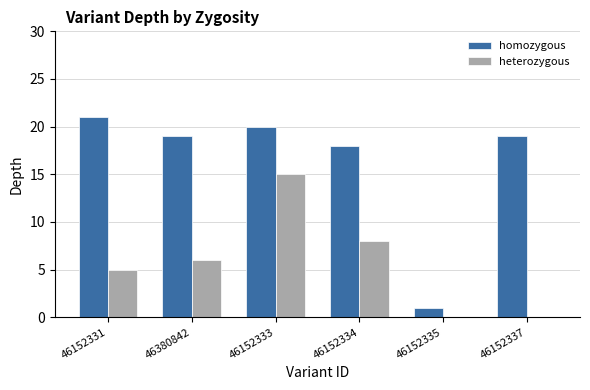

What is the greatest value displayed?

21